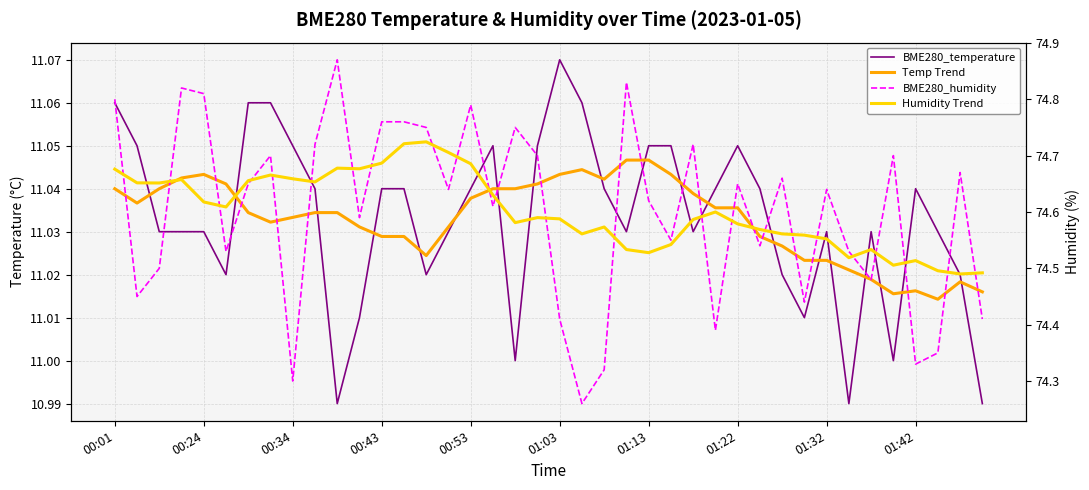

What position from the right is 19?

21